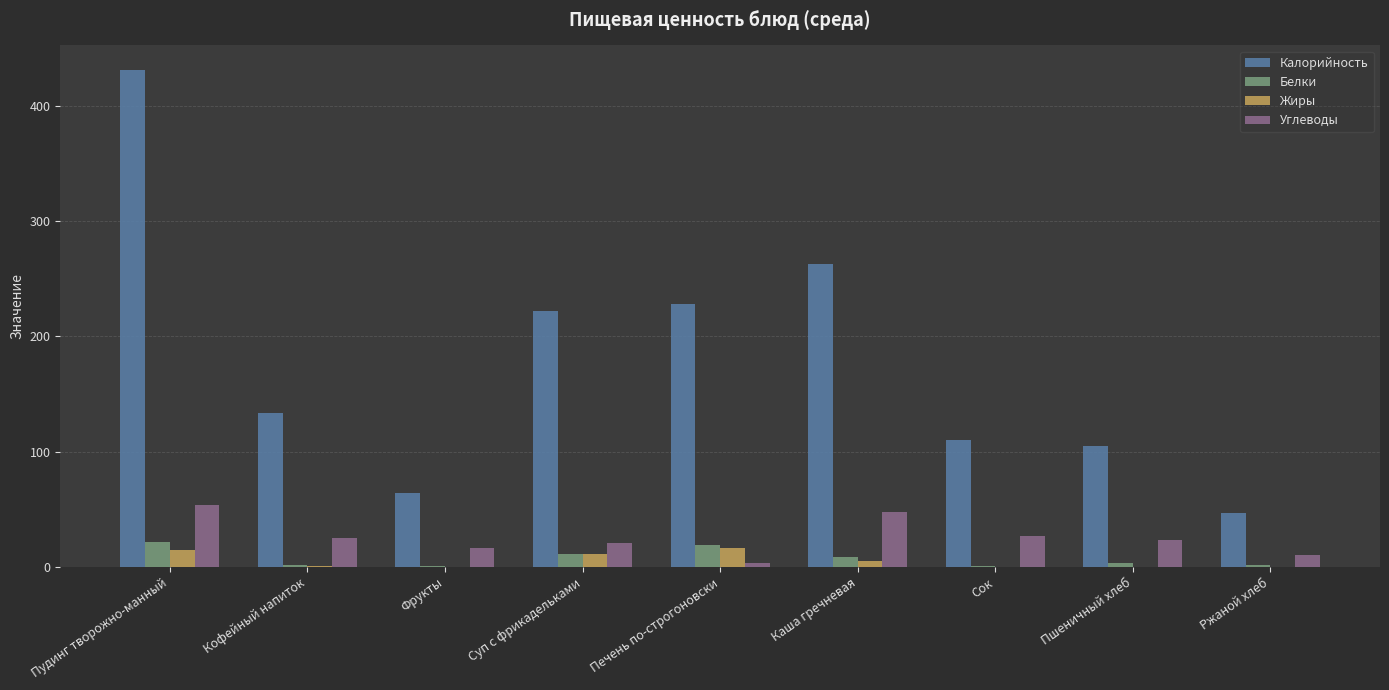

How many series are shown in this chart?

4